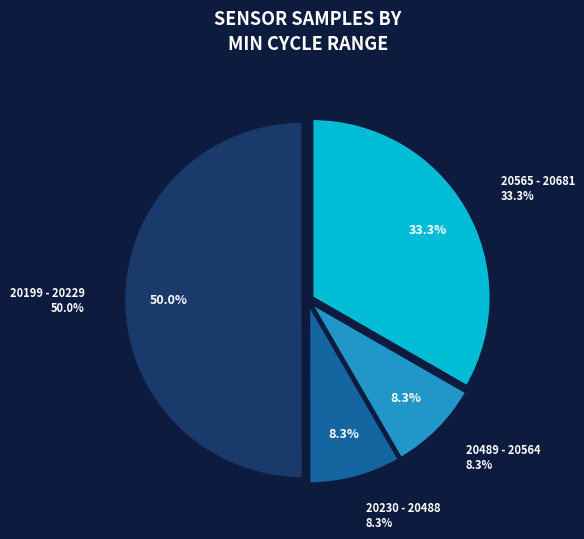

To the nearest percent, what portion does 28-20488 represent?

8%